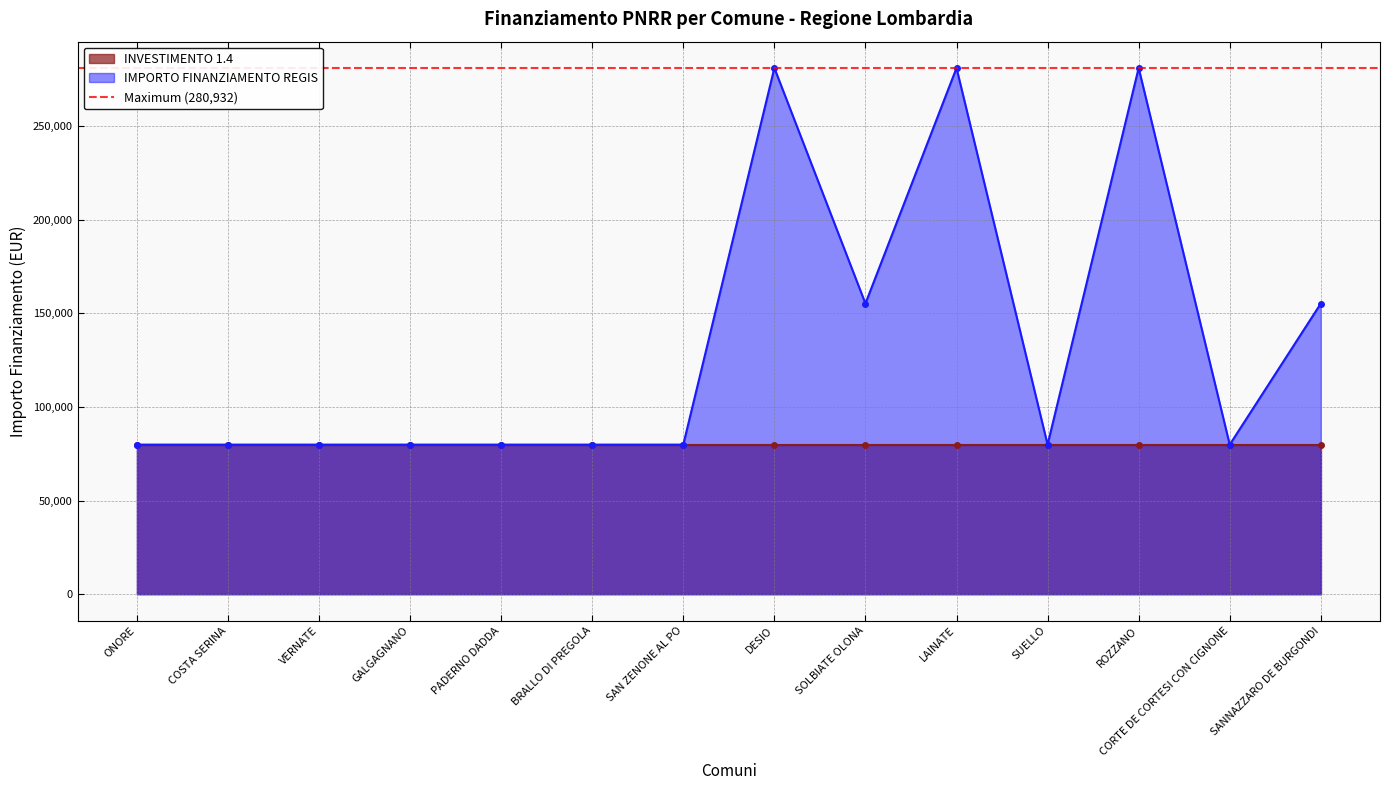

What is the maximum value shown in the chart?

280932